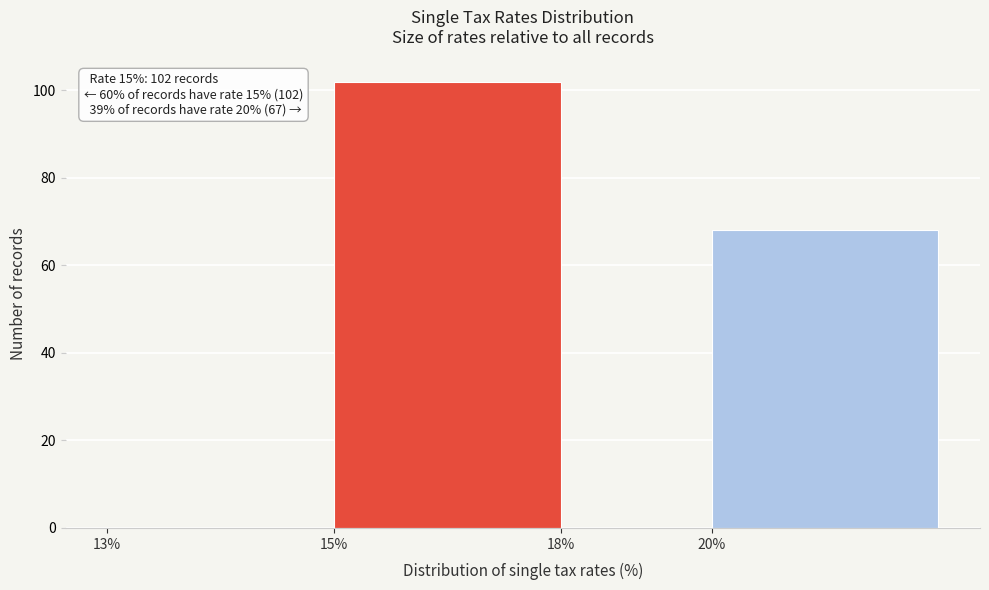

Reading right to left, list all the values displayed in this chart.

20%=68	18%=0	15%=102	13%=0